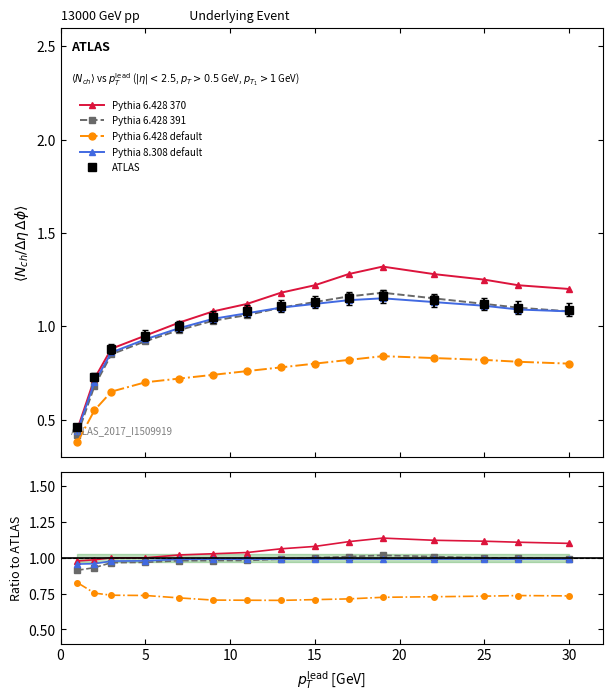

At which label does Pythia 6.428 370 reach its minimum?

1